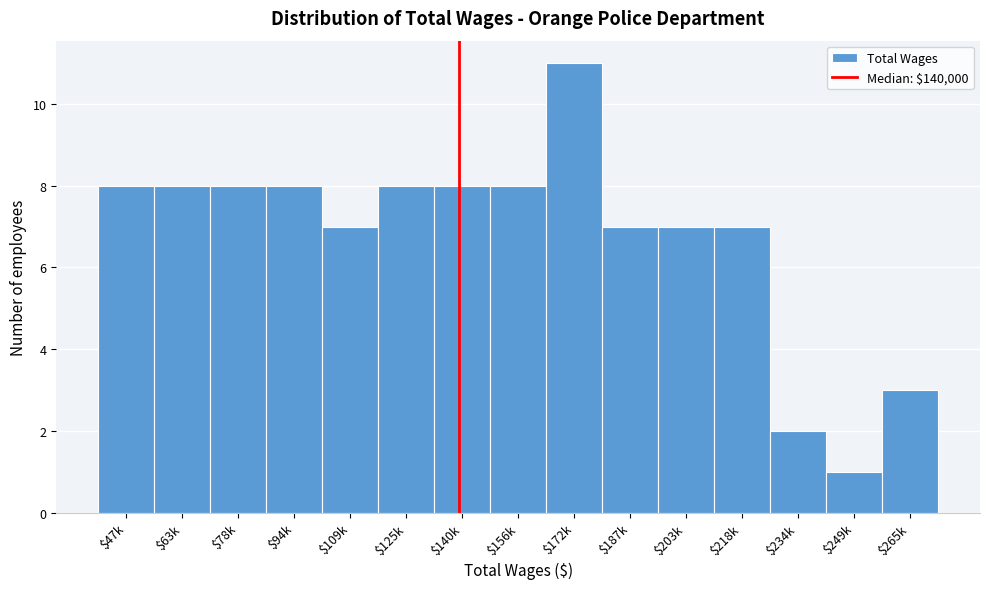

Reading right to left, what are all the values shown in this chart?

3	1	2	7	7	7	11	8	8	8	7	8	8	8	8